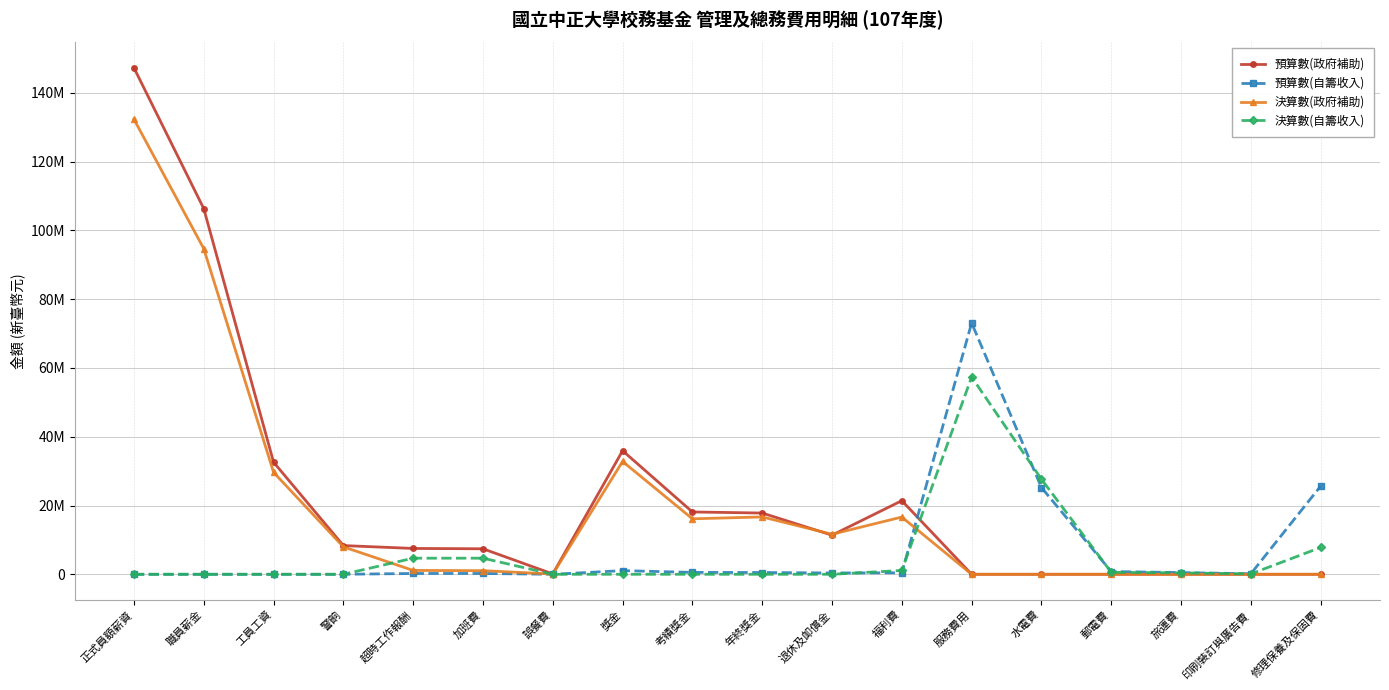

At which category is the sum across all series the highest?

正式員額薪資